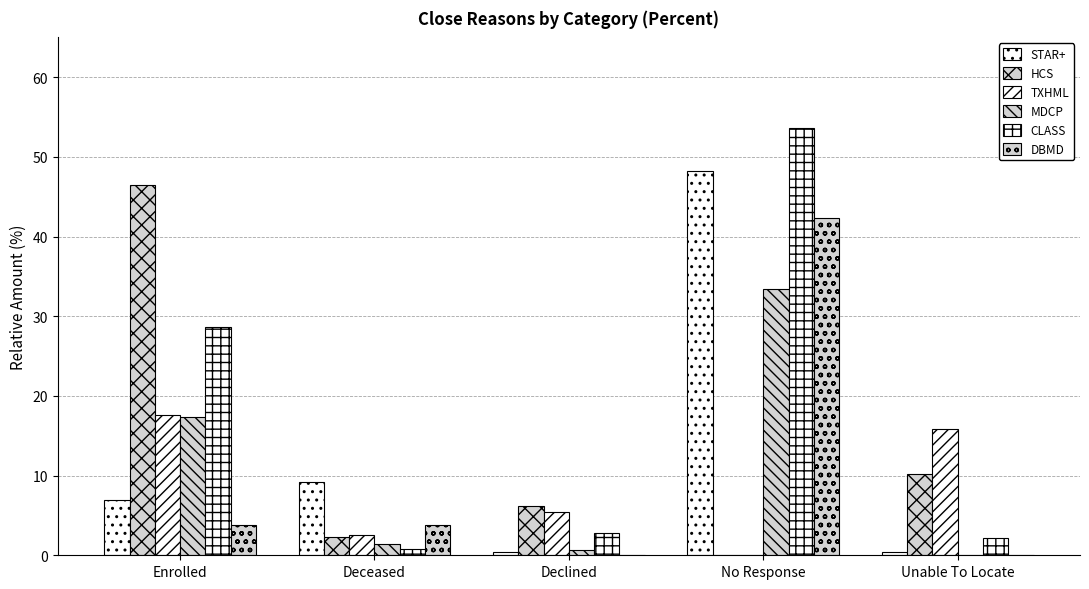

Are the bars horizontal?

No